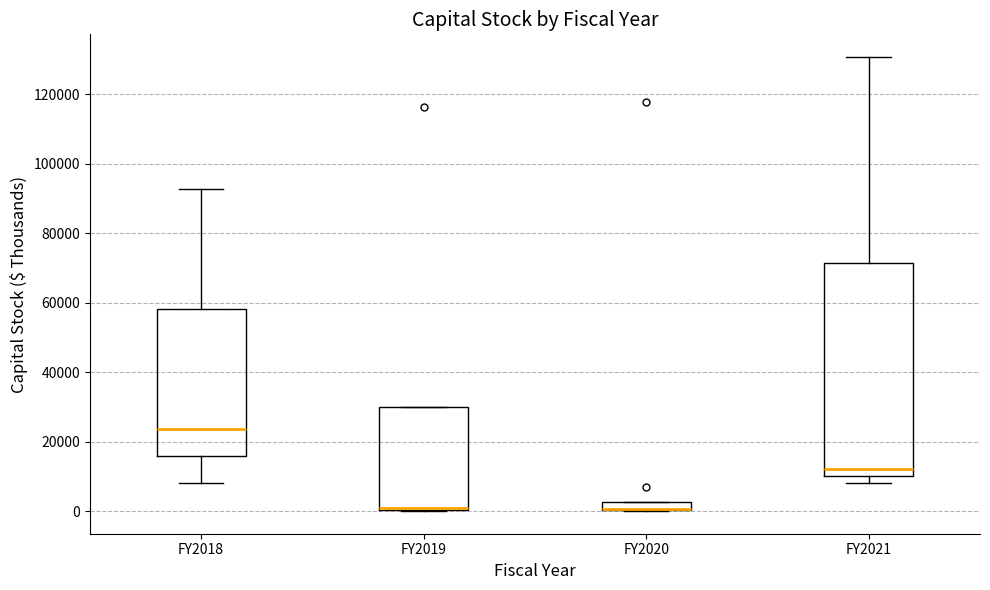

Where is the lower edge of the box for FY2020 on the y-axis? The values are not printed on the chart, so give them approximately, as read against the axis.

0